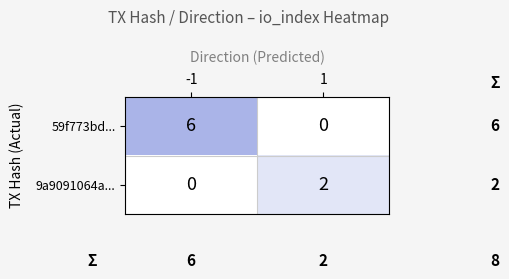

Which series has the largest total across all categories?

59f773bd...